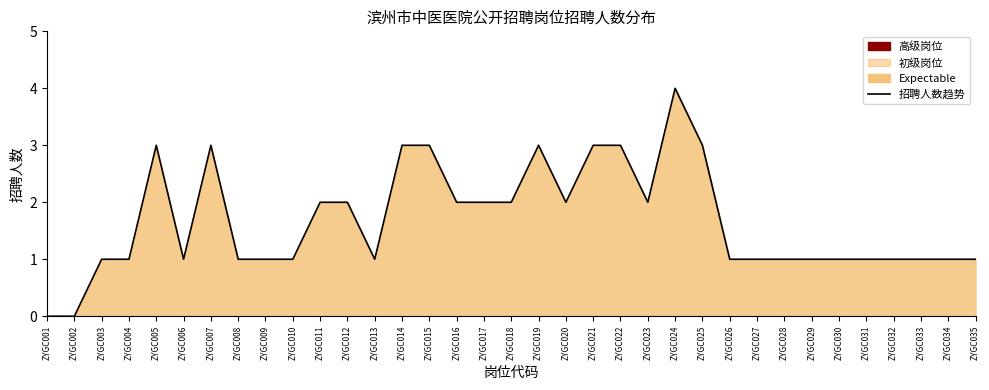

The value at ZYGC006 is 2. True or false?

False